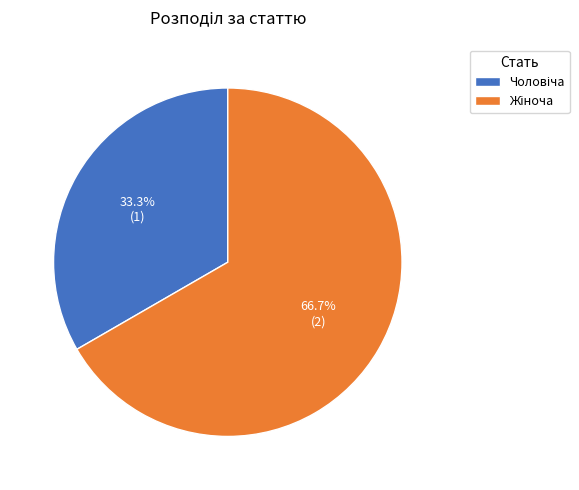

Does any single category account for the majority?

Yes